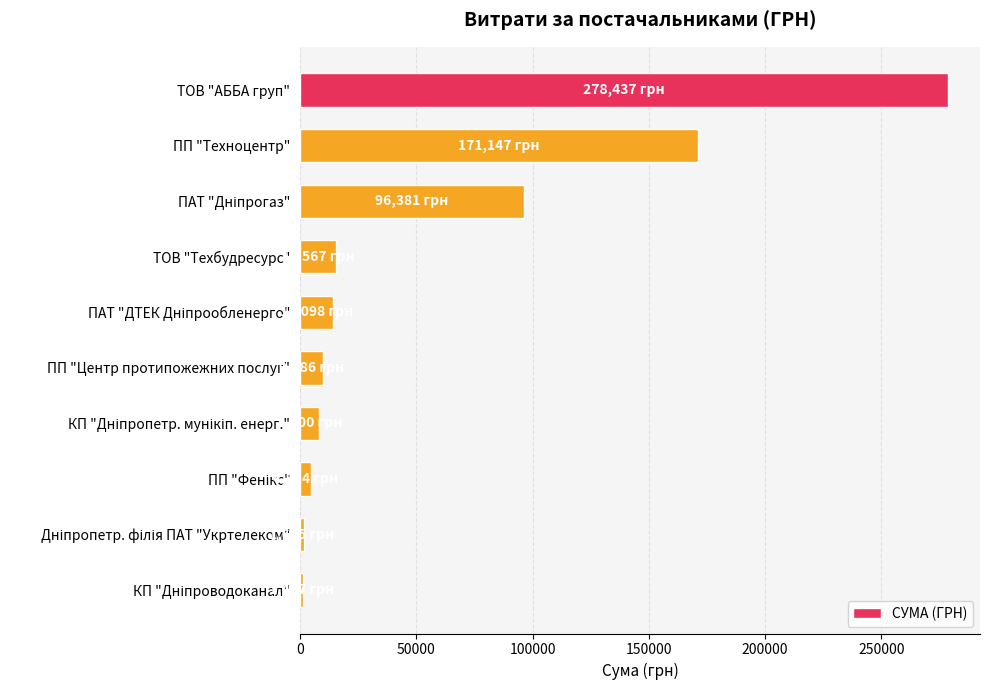

What is the sum of all values?

601481.5